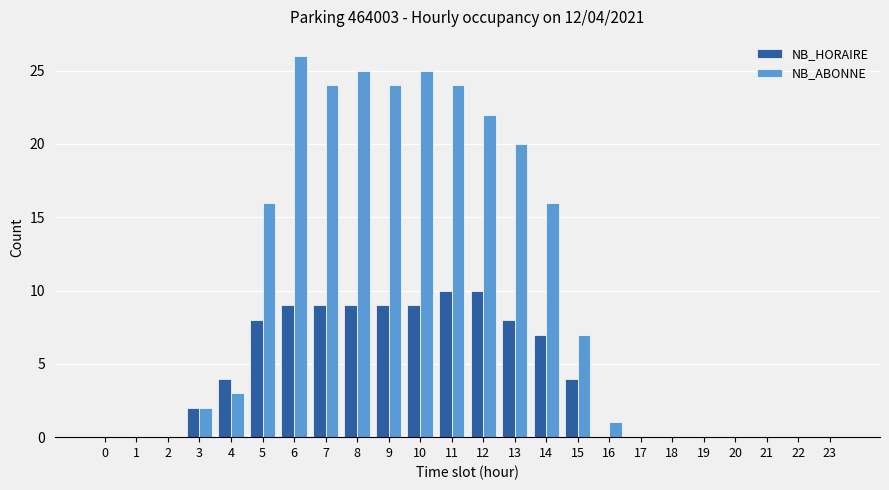

Reading right to left, list all the values displayed in this chart.

NB_HORAIRE: 0	0	0	0	0	0	0	0	4	7	8	10	10	9	9	9	9	9	8	4	2	0	0	0
NB_ABONNE: 0	0	0	0	0	0	0	1	7	16	20	22	24	25	24	25	24	26	16	3	2	0	0	0